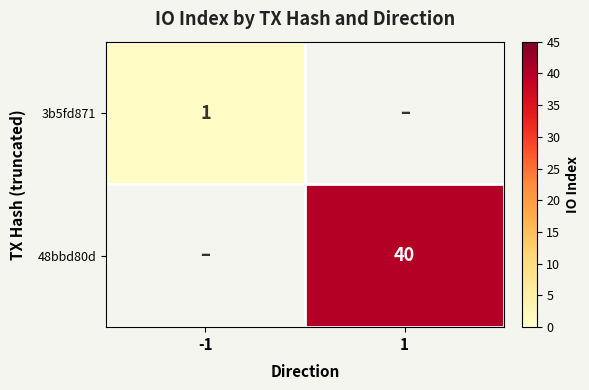

True or false: 48bbd80d has a value of 56 at 1.

False